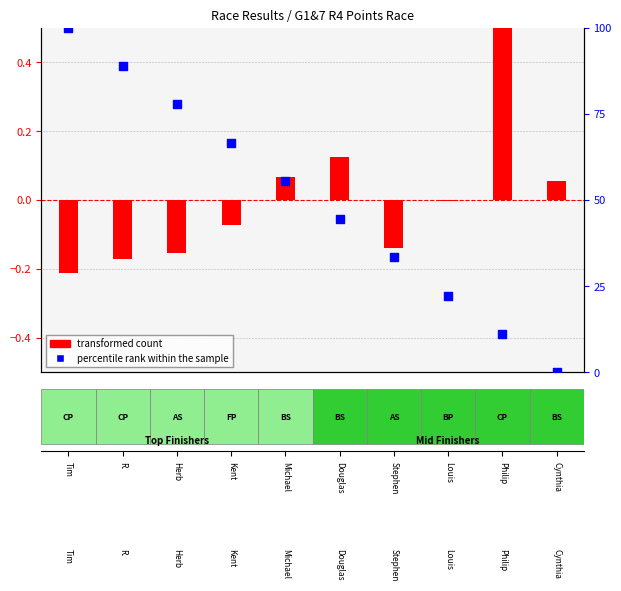

Is the value of percentile rank within the sample at Kent greater than the value of transformed count at R.?

Yes